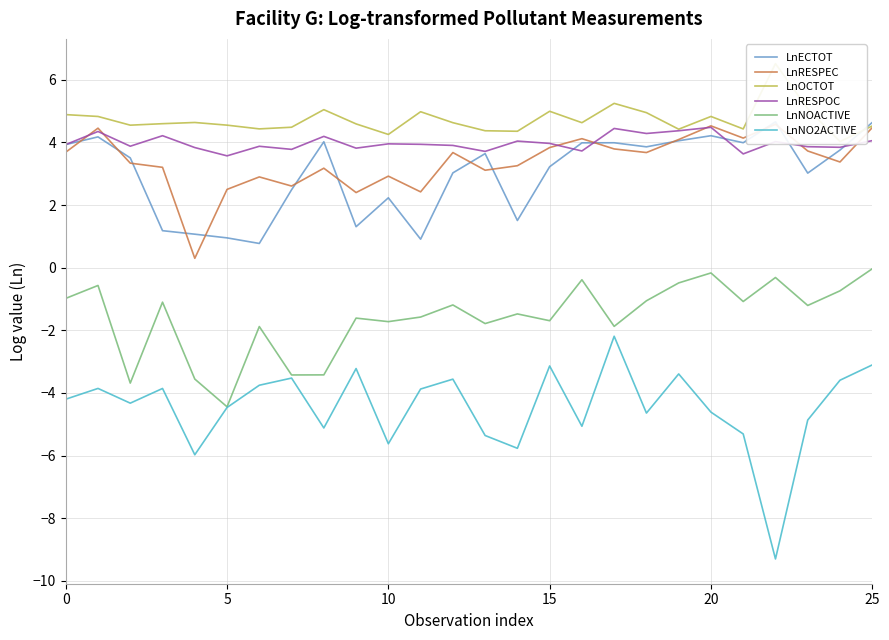

True or false: LnOCTOT and LnNOACTIVE intersect in this chart.

False